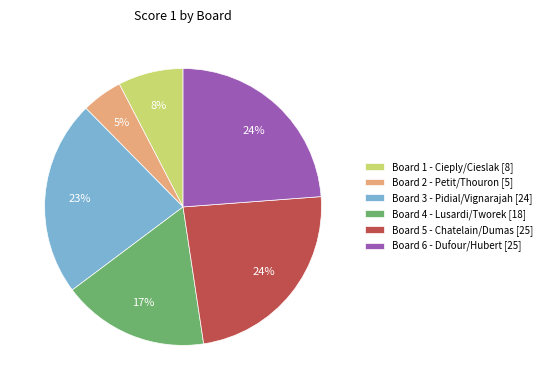

How many slices are in this pie chart?

6